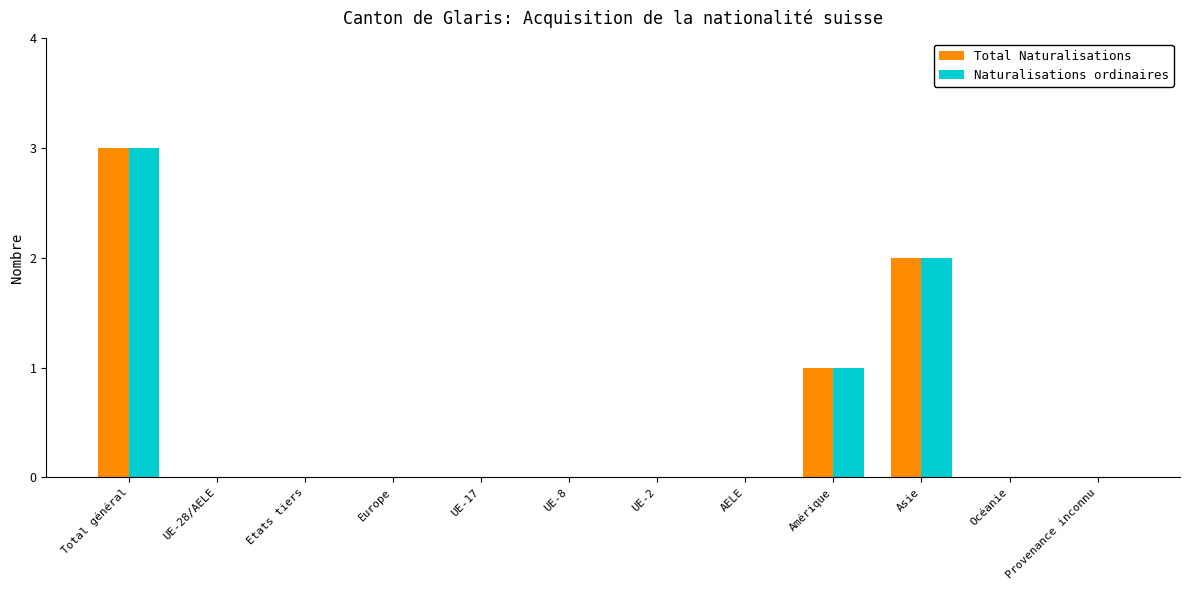

What is the highest value of the Total Naturalisations series?

3